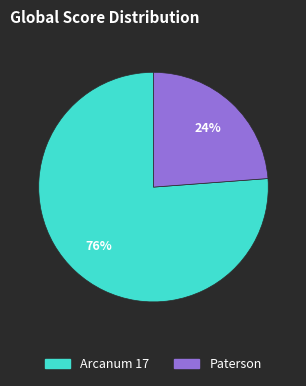

Combined, do Paterson and Arcanum 17 account for over 50%?

Yes